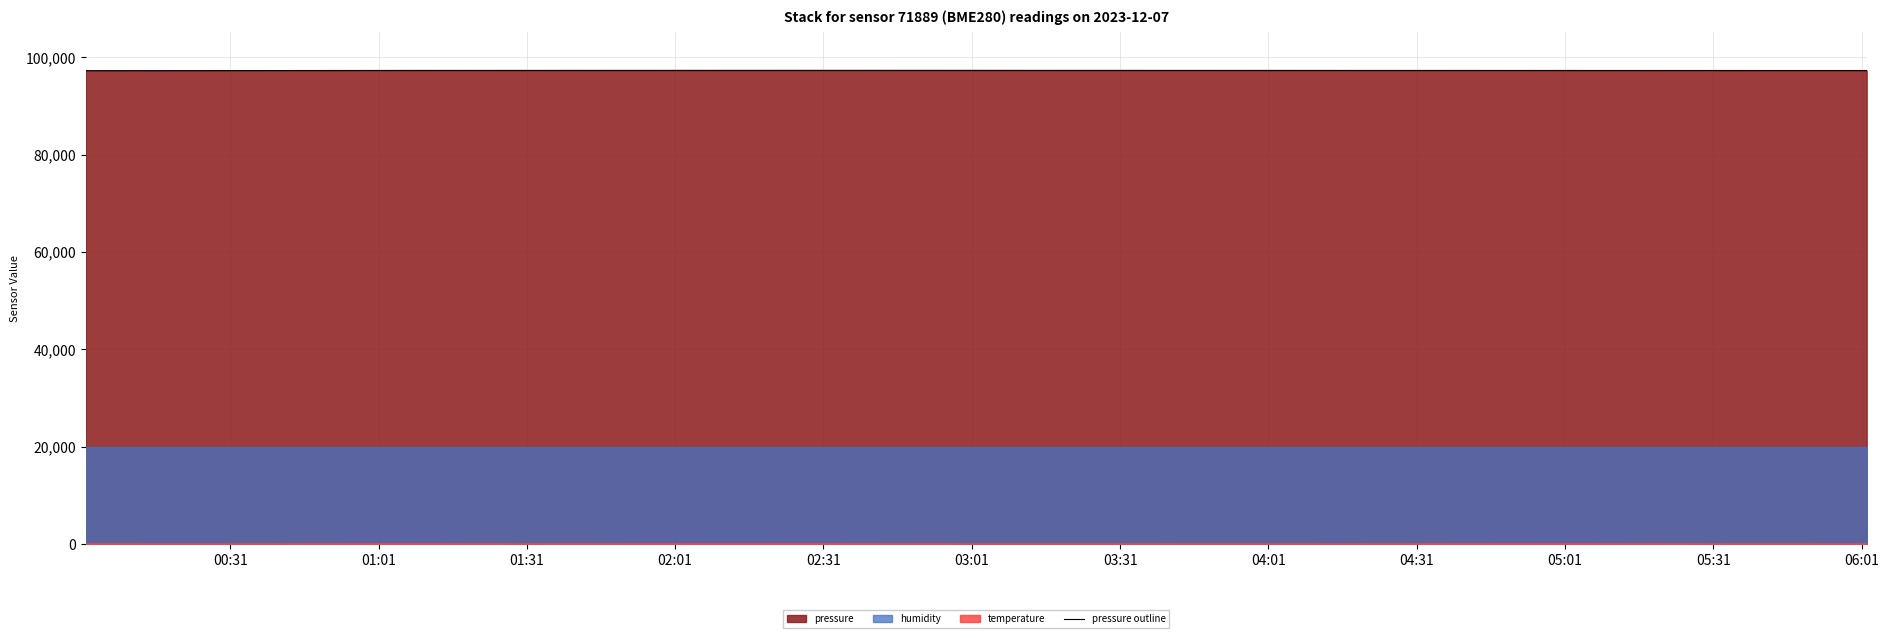

What is the highest value of the pressure outline series?

97330.0